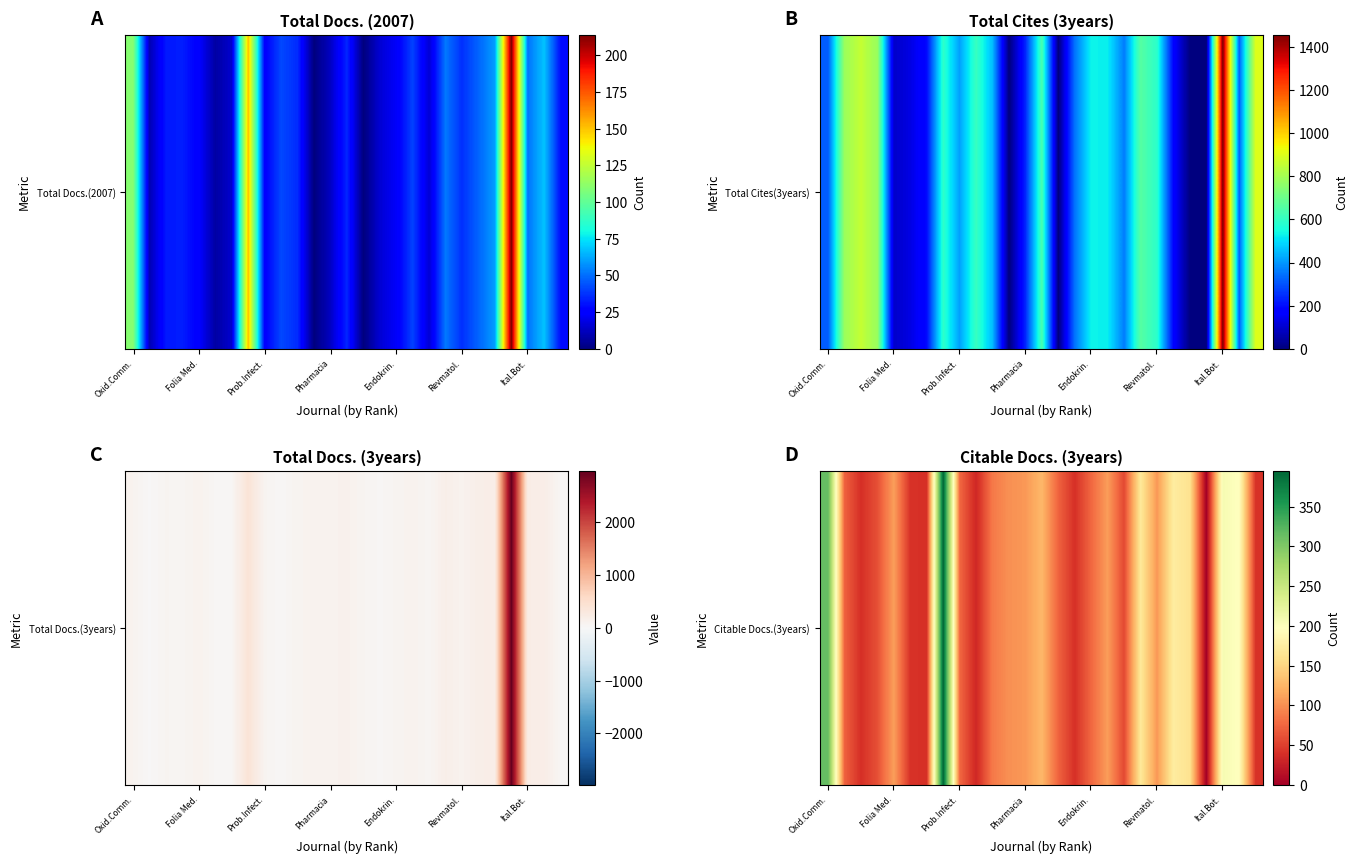

The value at Ital.Bot. is 299. True or false?

False